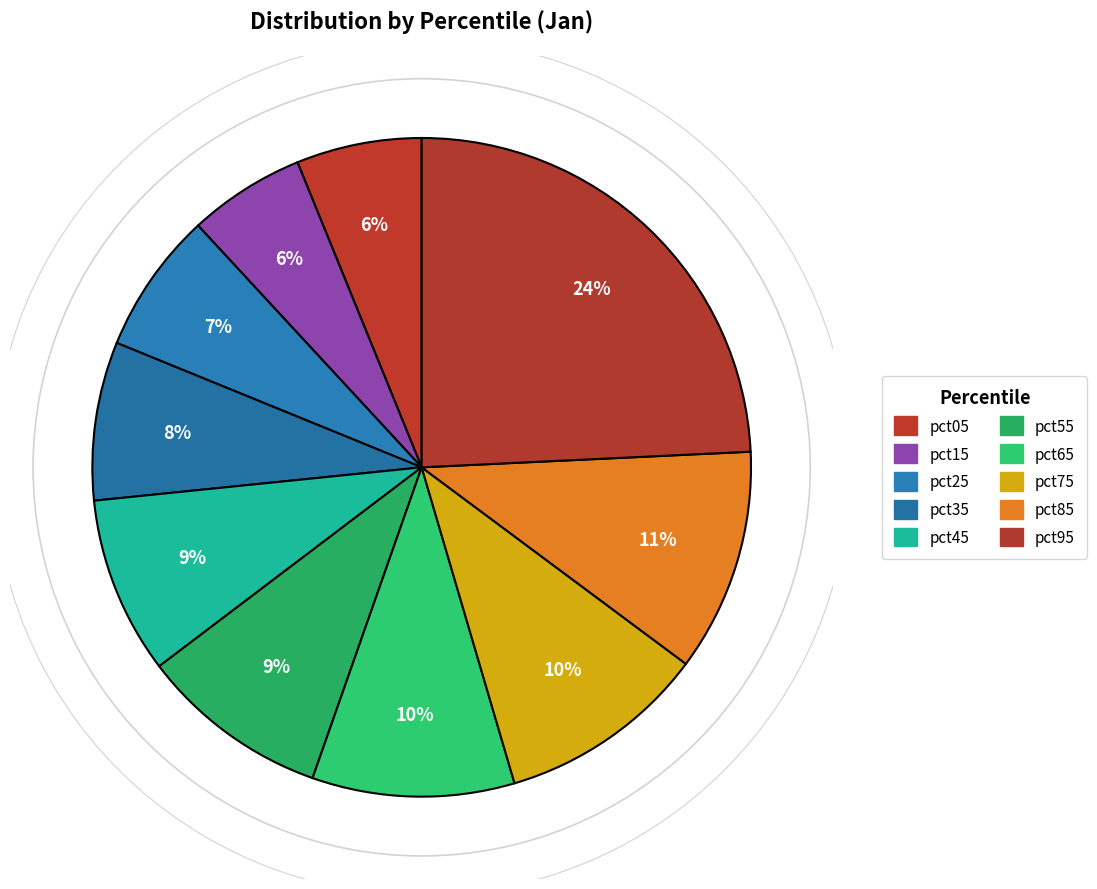

To the nearest percent, what portion does pct85 represent?

11%